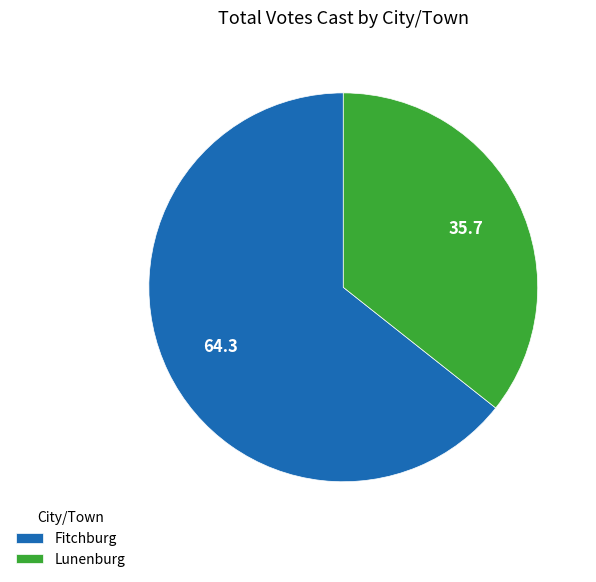

Rank the categories by value from highest to lowest.

Fitchburg, Lunenburg